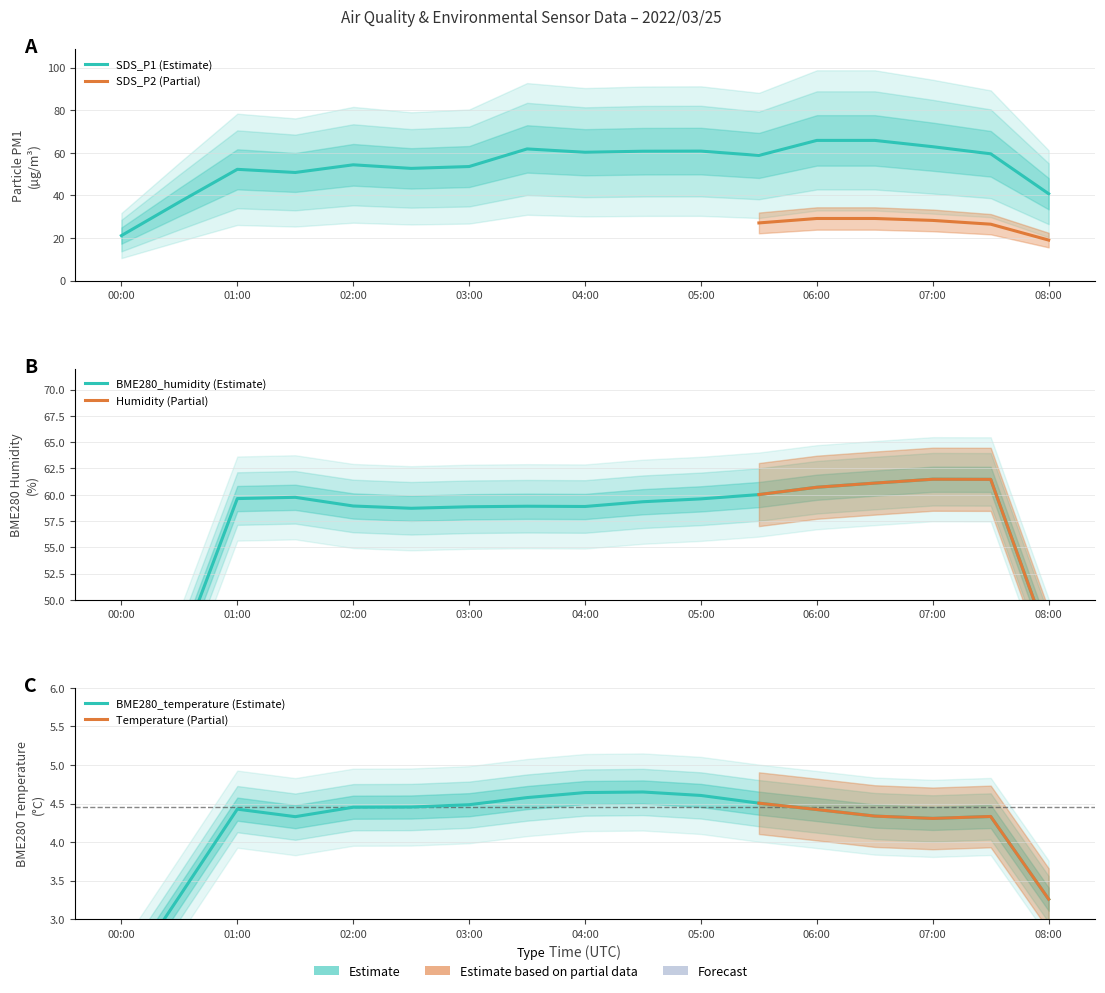

How many intersections are there between BME280_humidity and SDS_P1?

6